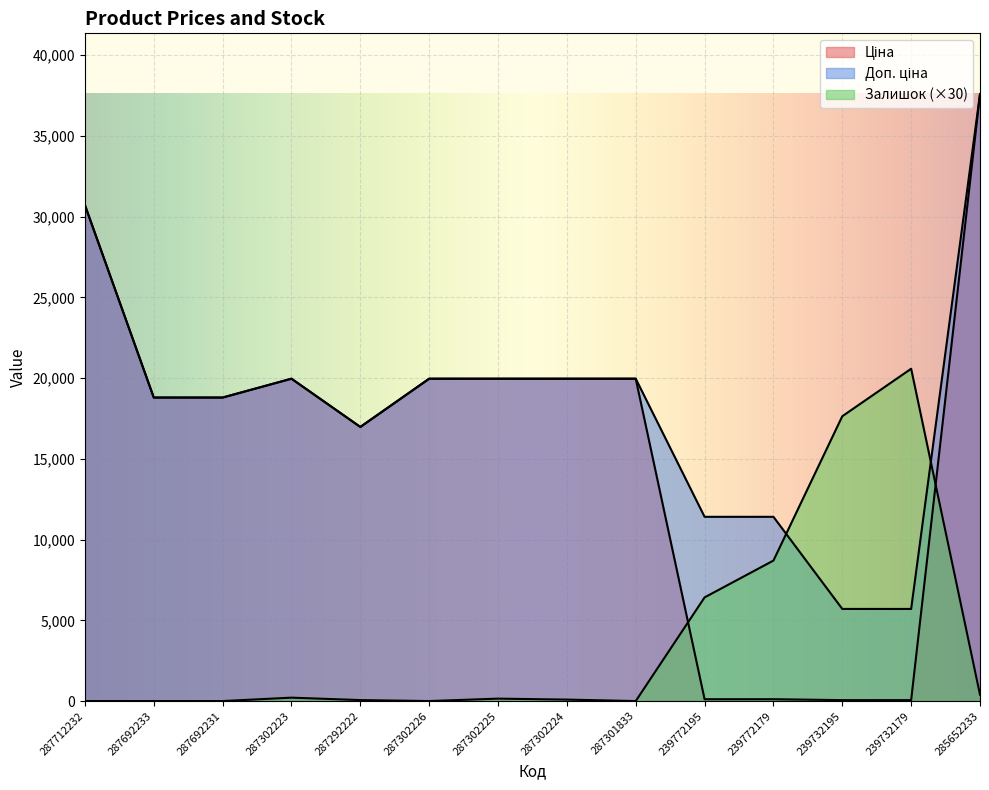

True or false: Доп. ціна and Залишок intersect in this chart.

True